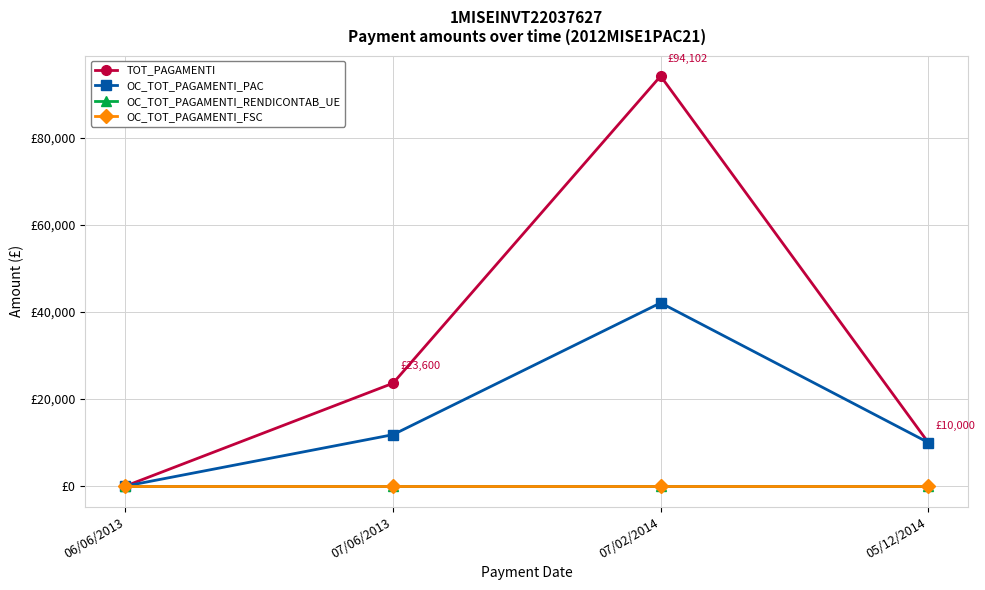

Reading right to left, list all the values displayed in this chart.

TOT_PAGAMENTI: 05/12/2014=10000.0	07/02/2014=94102.2	07/06/2013=23599.8	06/06/2013=0.0
OC_TOT_PAGAMENTI_PAC: 05/12/2014=10000.0	07/02/2014=42051.1	07/06/2013=11799.9	06/06/2013=0.0
OC_TOT_PAGAMENTI_RENDICONTAB_UE: 05/12/2014=0.0	07/02/2014=0.0	07/06/2013=0.0	06/06/2013=0.0
OC_TOT_PAGAMENTI_FSC: 05/12/2014=0.0	07/02/2014=0.0	07/06/2013=0.0	06/06/2013=0.0